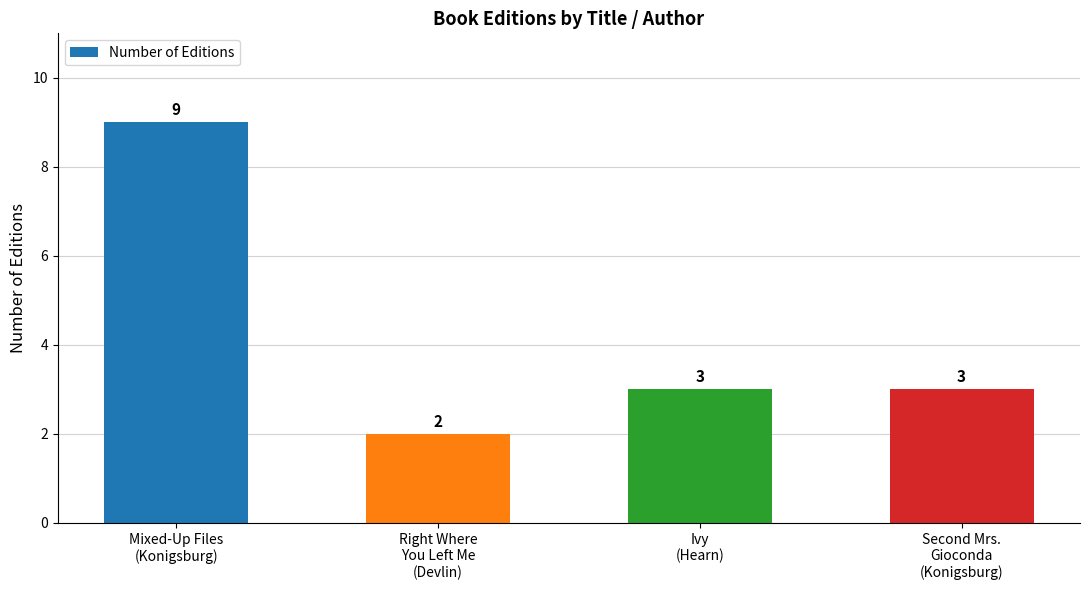

Which label corresponds to the smallest value in the chart?

Right Where
You Left Me
(Devlin)